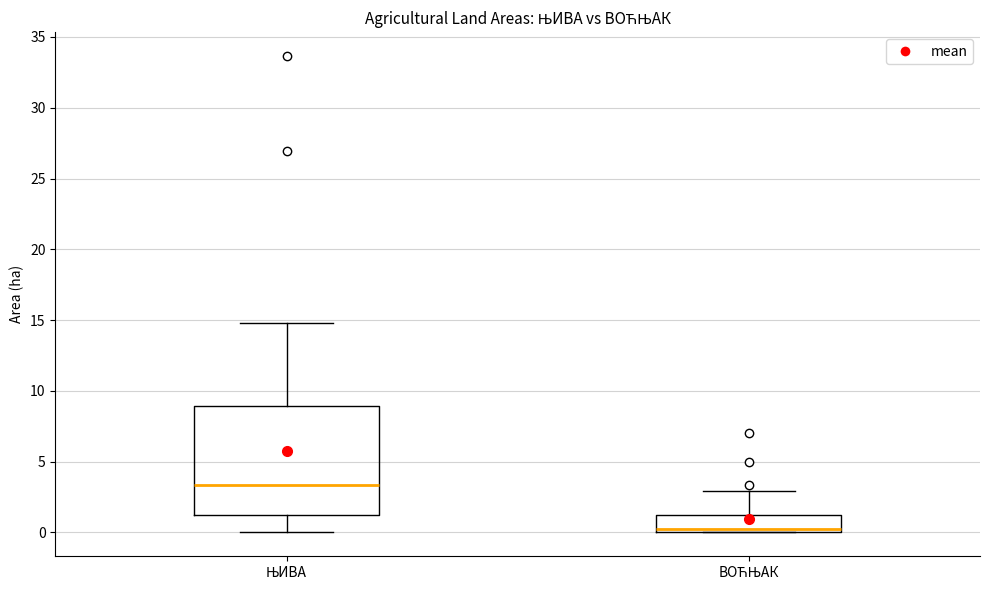

Which box is the tallest, from its lower edge to its upper edge?

ЊИВА